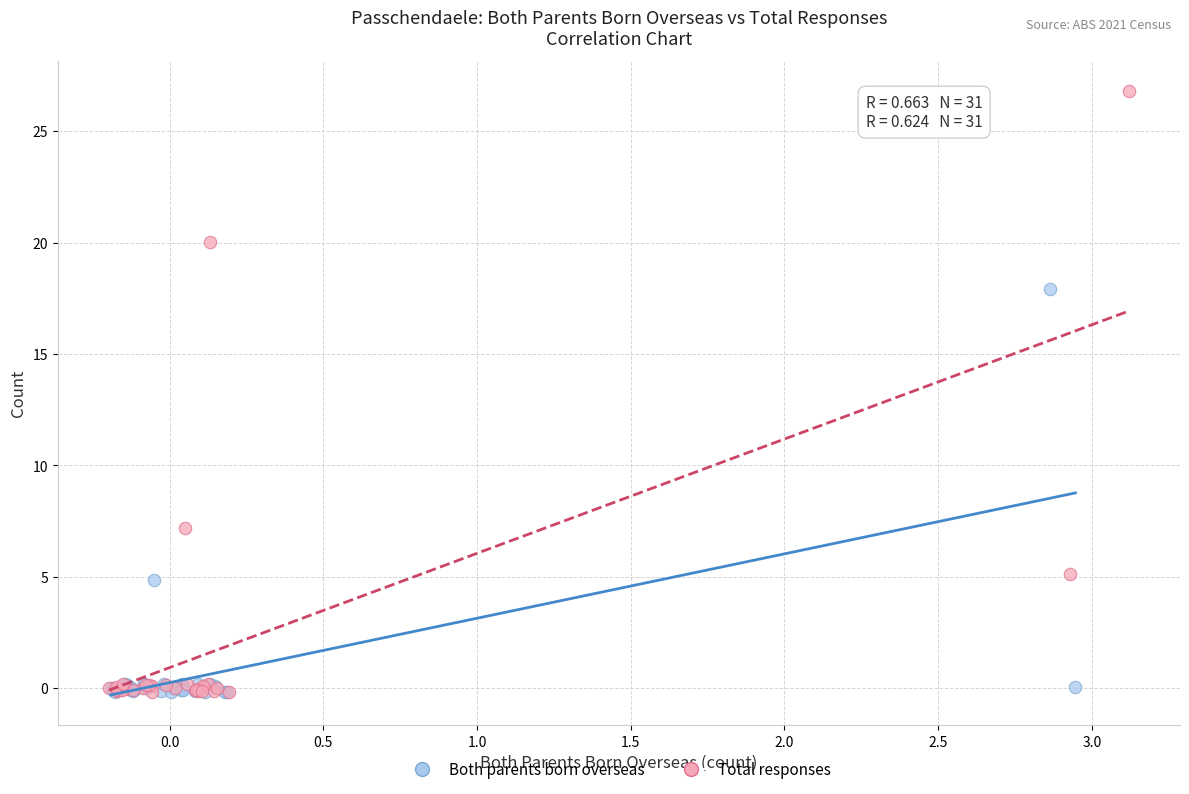

Which series has the largest Y range (max minus min)?

Total responses